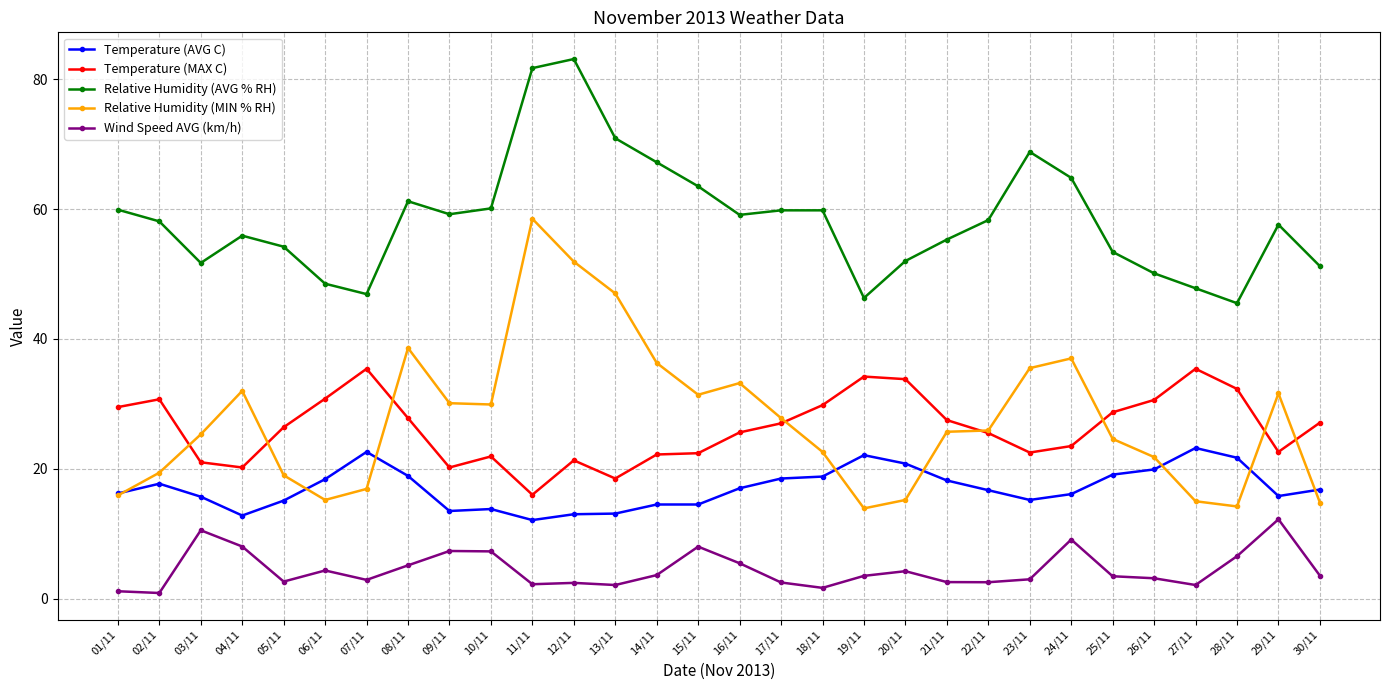

True or false: Temperature (AVG C) has more than 1 interior local peaks.

True